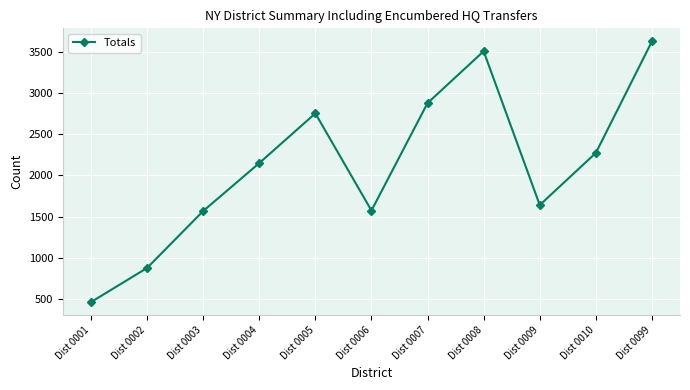

Is this an area chart (filled region under the line)?

No